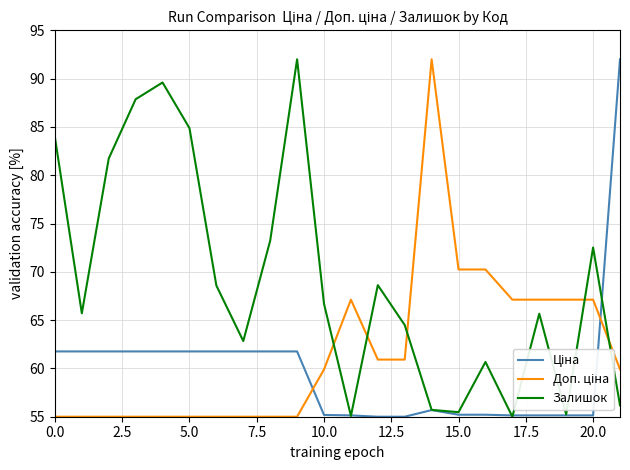

Which series has the largest total across all categories?

Залишок